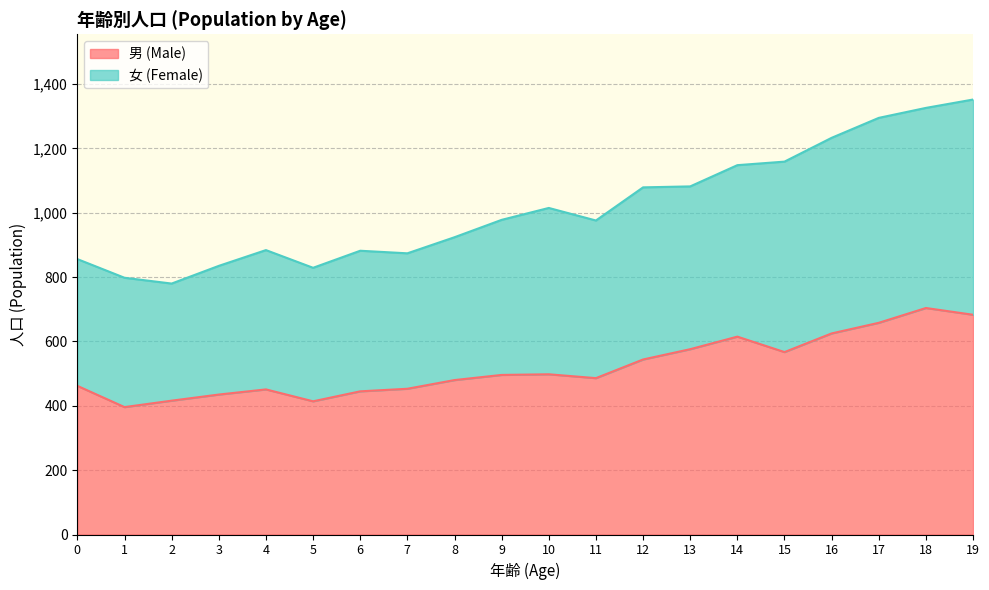

What is the highest value of the 男 (Male) series?

704